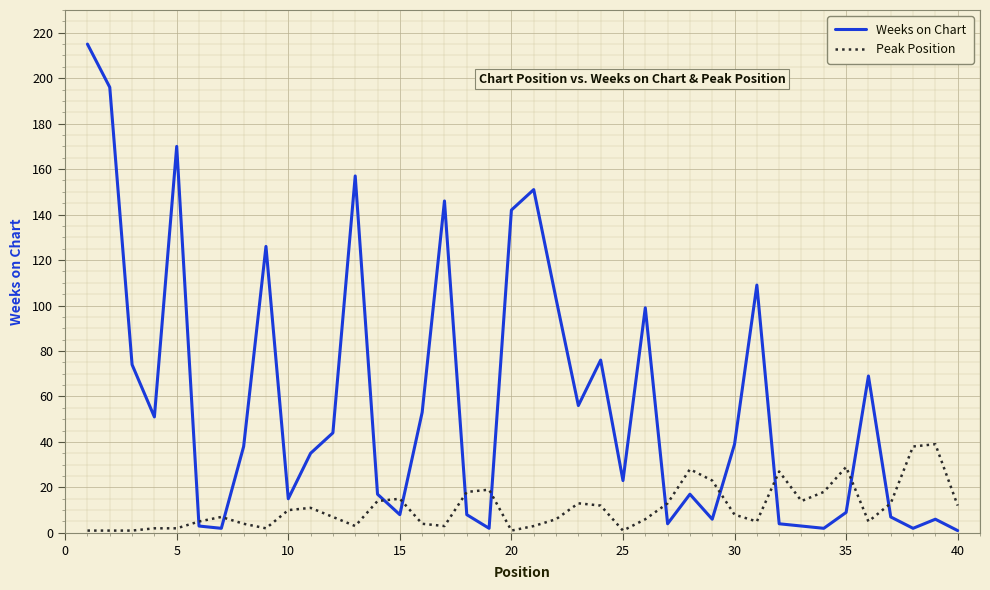

What is the difference between the maximum and minimum values in the Weeks on Chart series?

214